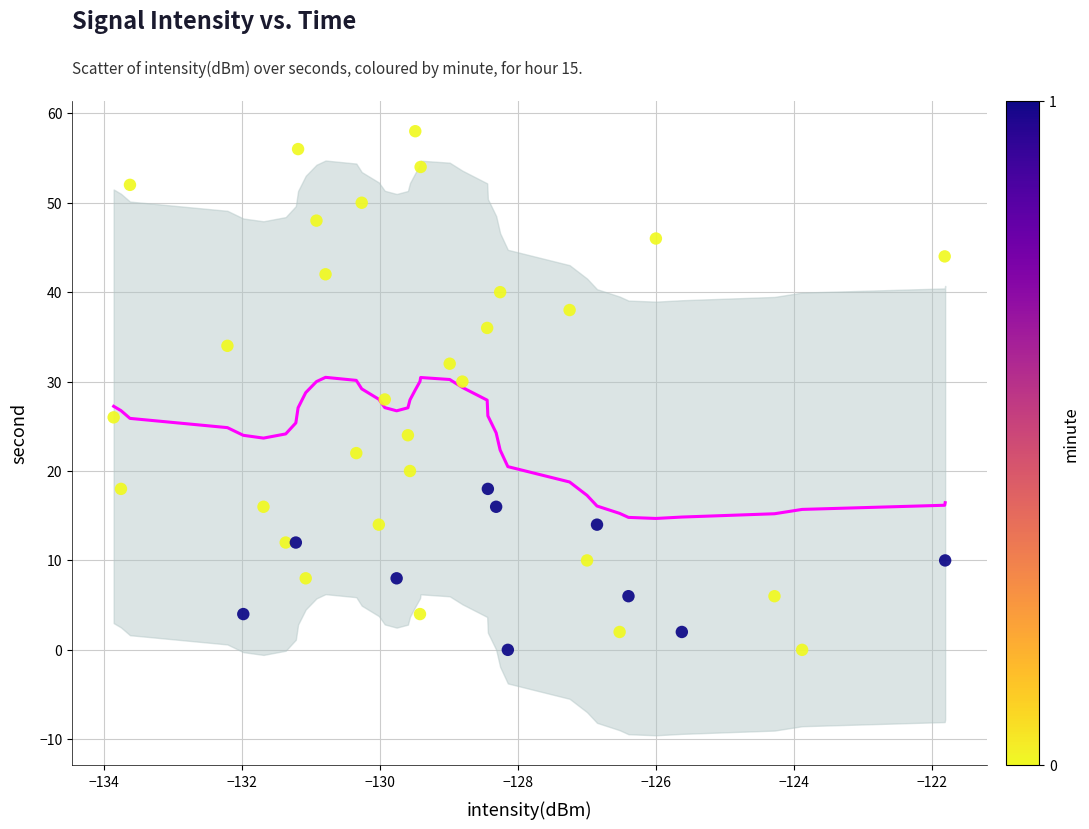

What is the range of Y values (max minus min)?

58